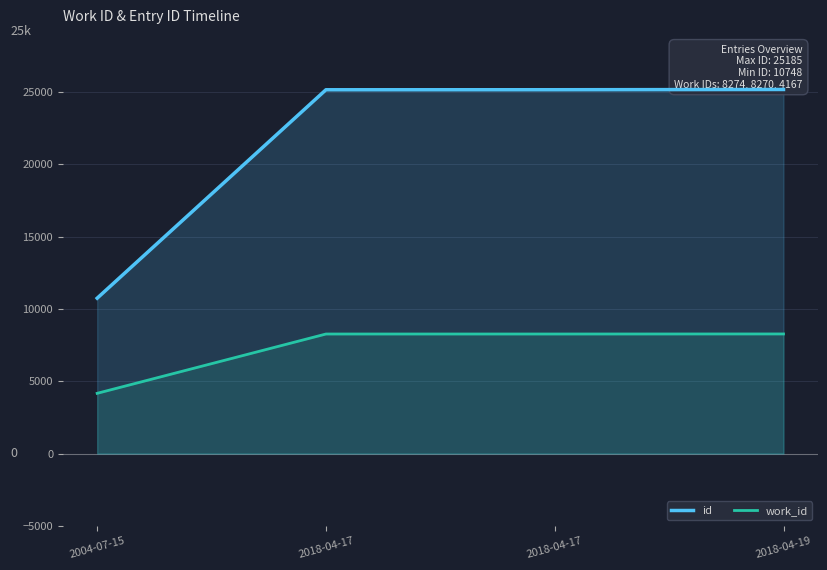

True or false: id has more than 2 points higher than both neighbors.

False